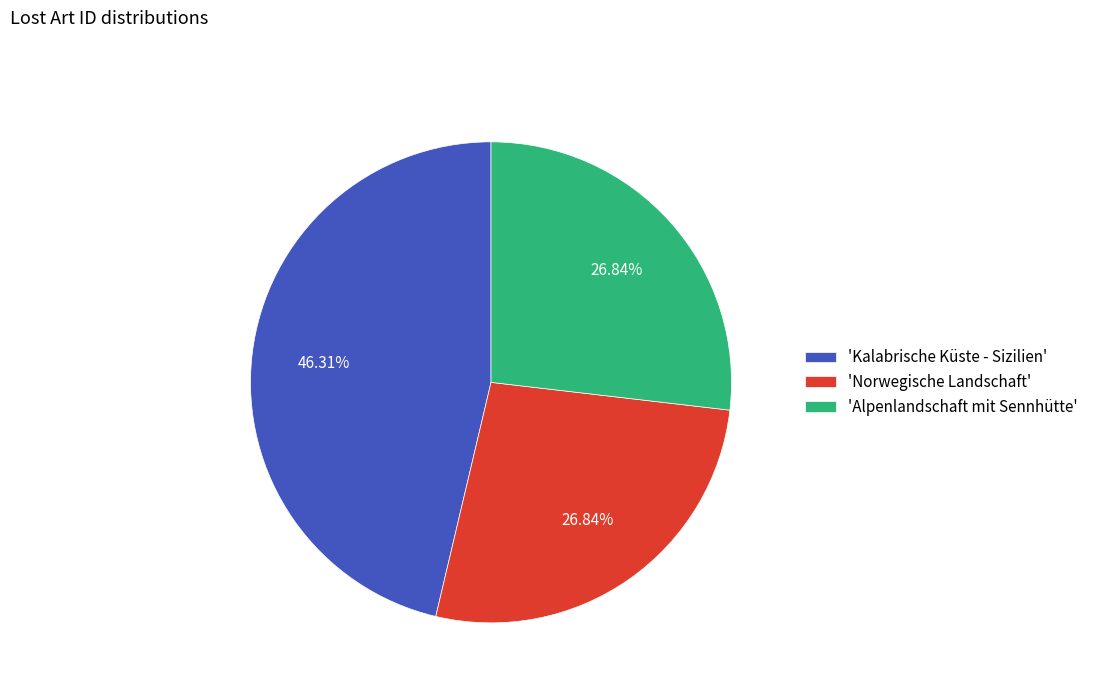

Does 'Norwegische Landschaft' represent more than half of the total?

No